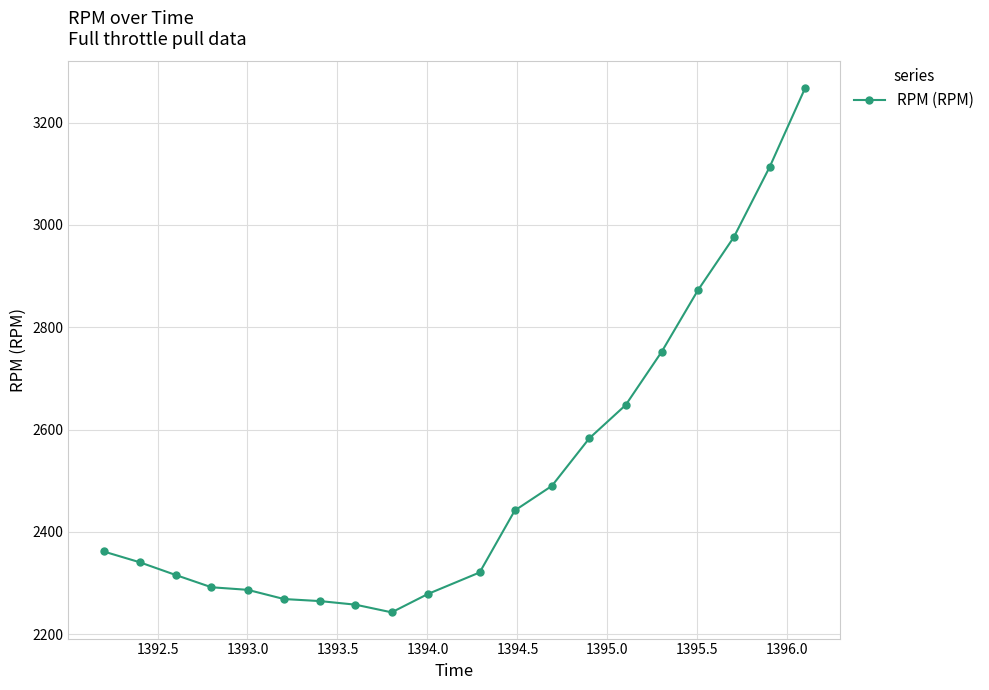

What is the greatest value displayed?

3268